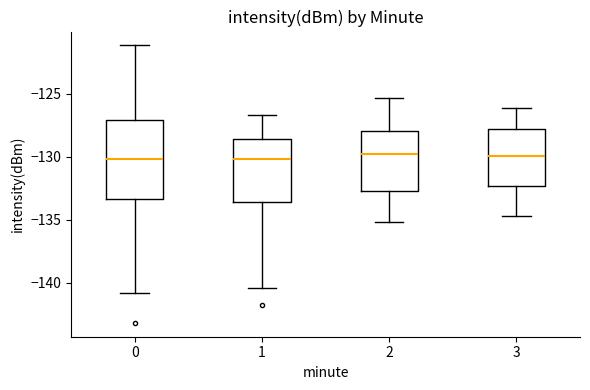

Reading left to right, transcribe this box plot: for each box, give where its median line is, the range the box spans, and where its two whiskers end, as read against the y-axis. The values are not printed on the chart, so give them approximately, as read against the axis.

0: median -130.0, box -133.5 to -127.0, whiskers -141.0 to -121.0
1: median -130.0, box -133.5 to -128.5, whiskers -140.5 to -126.5
2: median -129.5, box -132.5 to -128.0, whiskers -135.0 to -125.5
3: median -130.0, box -132.5 to -127.5, whiskers -134.5 to -126.0